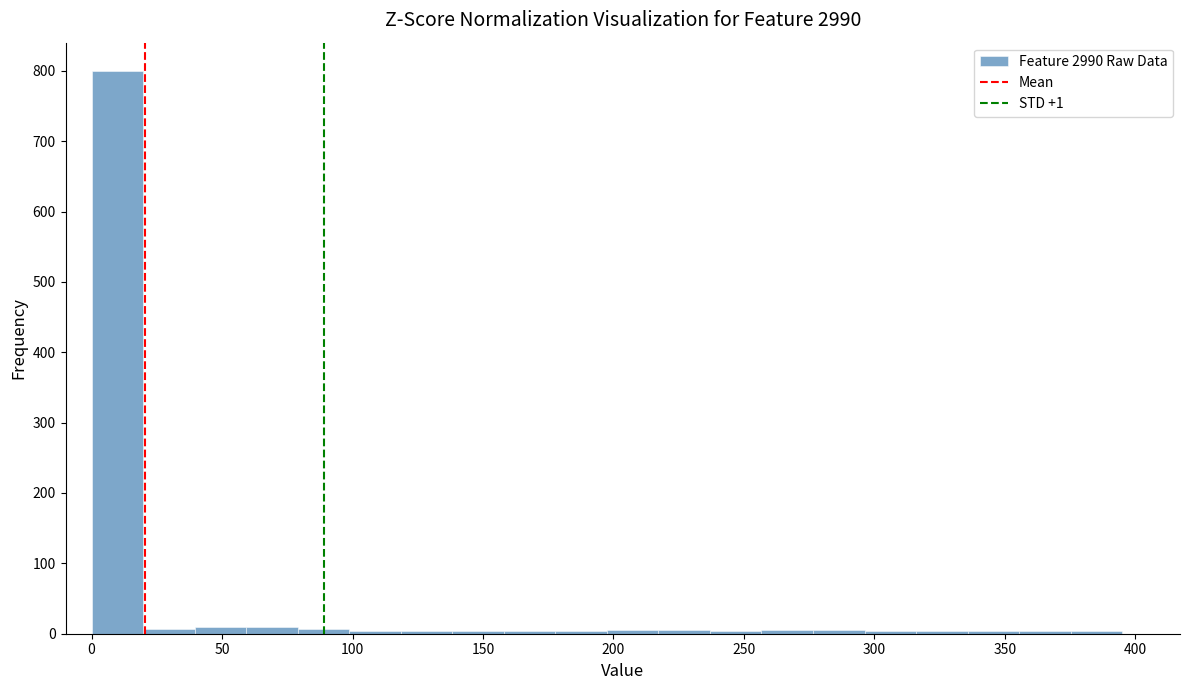

Around what value on the x-axis is the tallest bar? Give the approximate position of its centre, as read against the axis.

10